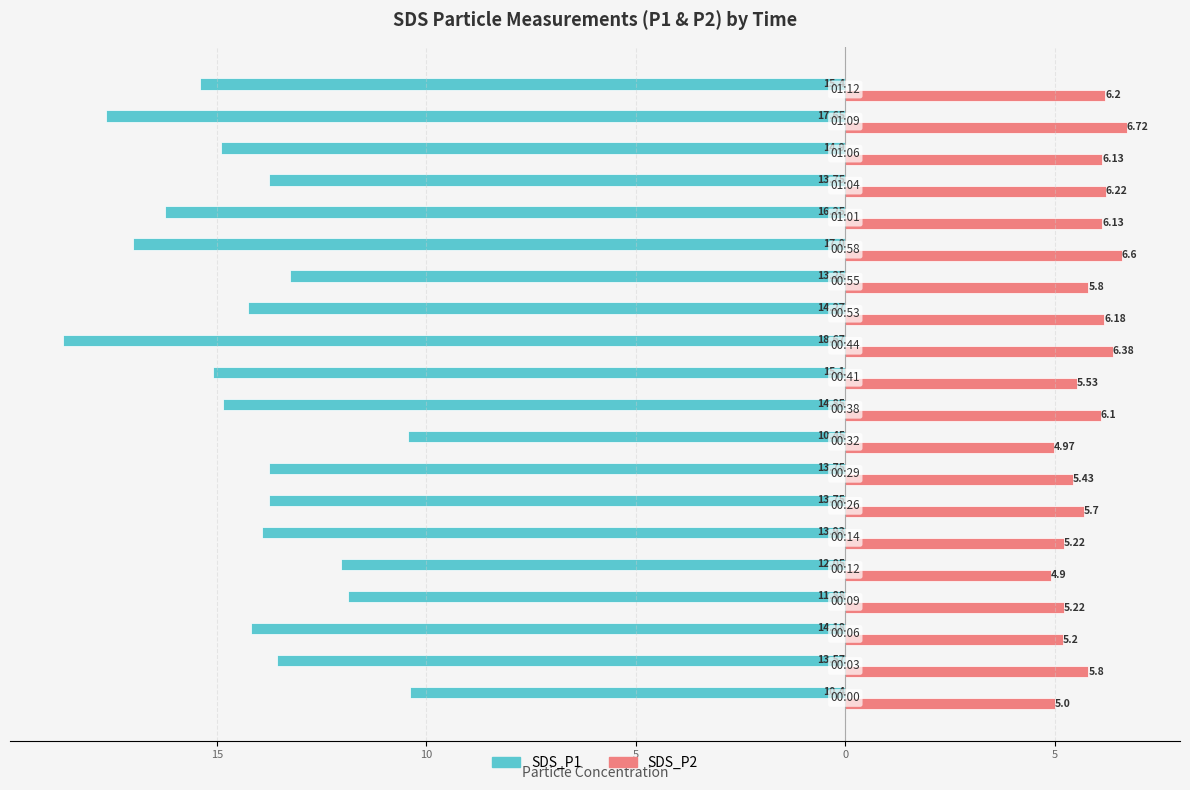

What is the value of the SDS_P1 bar at the 14th from the left?

-13.2